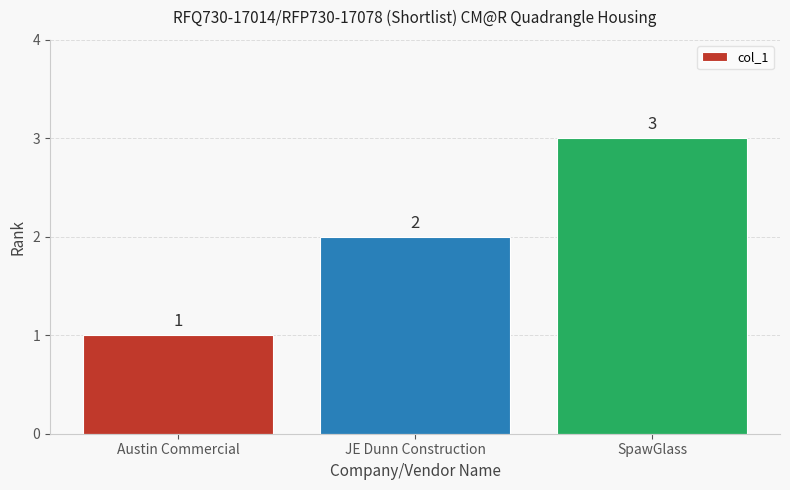

What is the sum of all values?

6